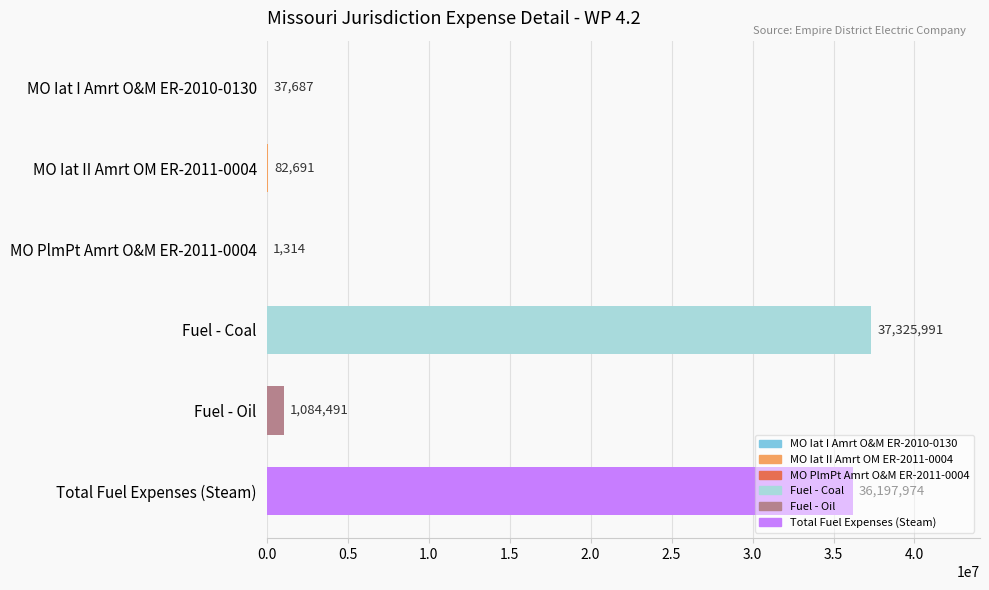

Is it true that the value at Total Fuel Expenses (Steam) is 61465082.4?

False